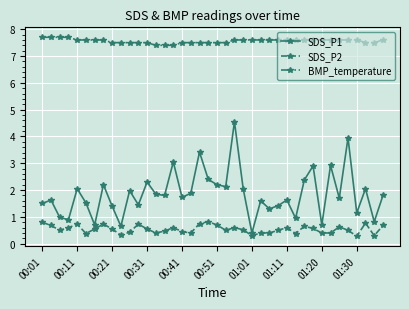

Which series has the largest range (max minus min)?

SDS_P1